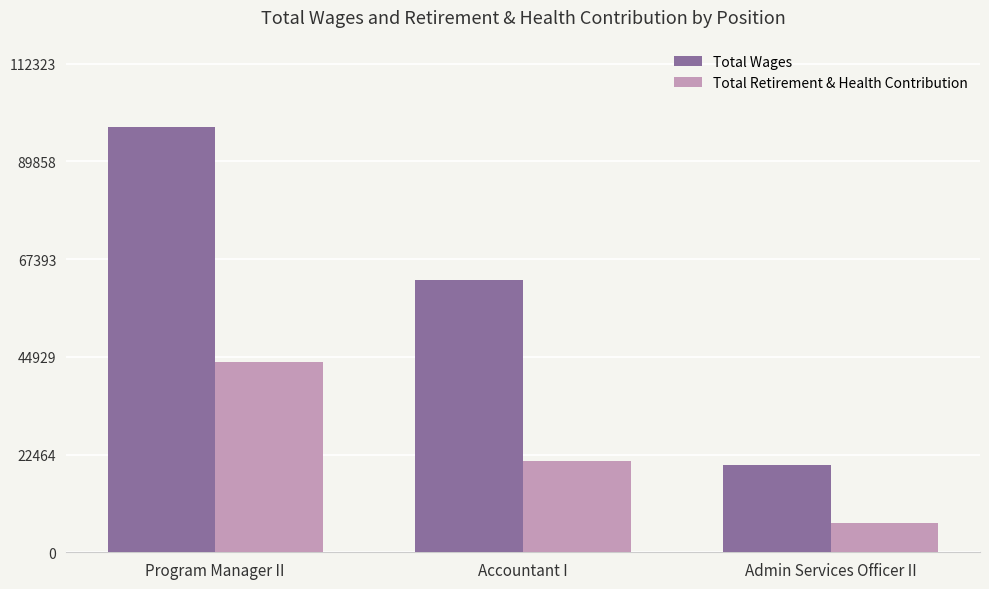

Reading left to right, extract all data points from this chart.

Total Wages: 97673	62666	20163
Total Retirement & Health Contribution: 43724	20892	6756